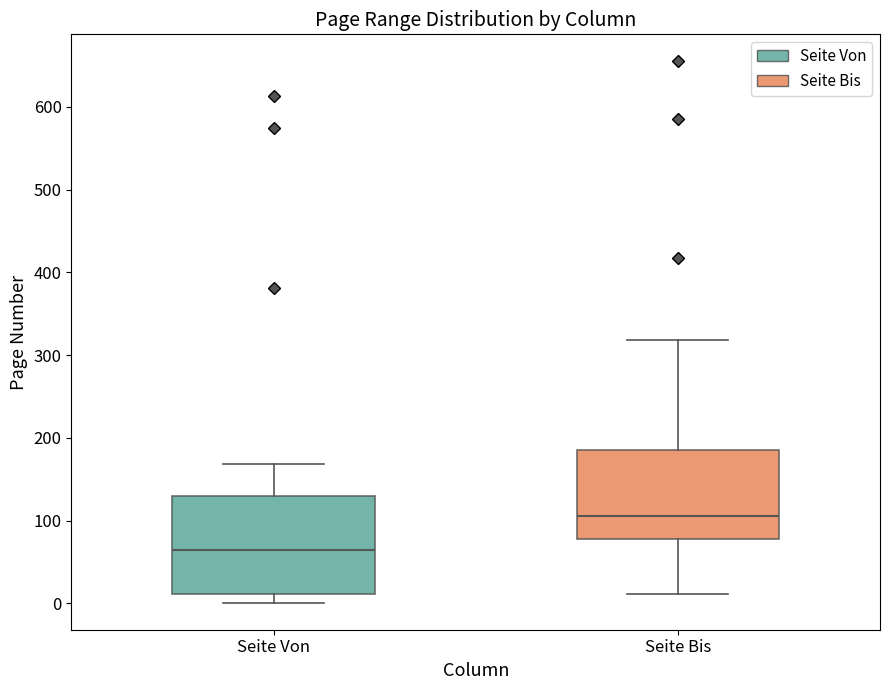

Reading left to right, transcribe this box plot: for each box, give where its median line is, the range the box spans, and where its two whiskers end, as read against the y-axis. The values are not printed on the chart, so give them approximately, as read against the axis.

Seite Von: median 70, box 10 to 130, whiskers 0 to 170
Seite Bis: median 110, box 80 to 190, whiskers 10 to 320